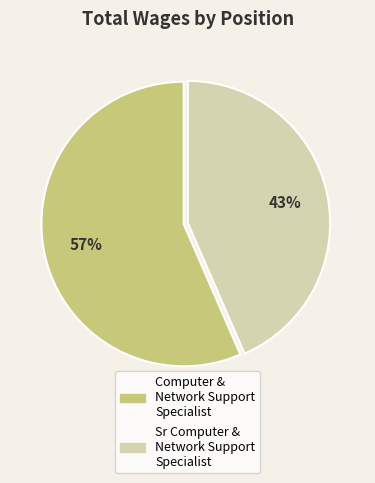

Is there a majority slice in this chart?

Yes